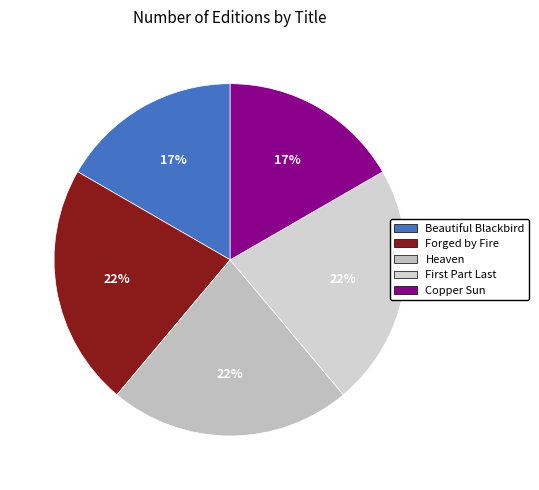

Approximately how many times larger is the value at Copper Sun compared to Beautiful Blackbird?

1.0